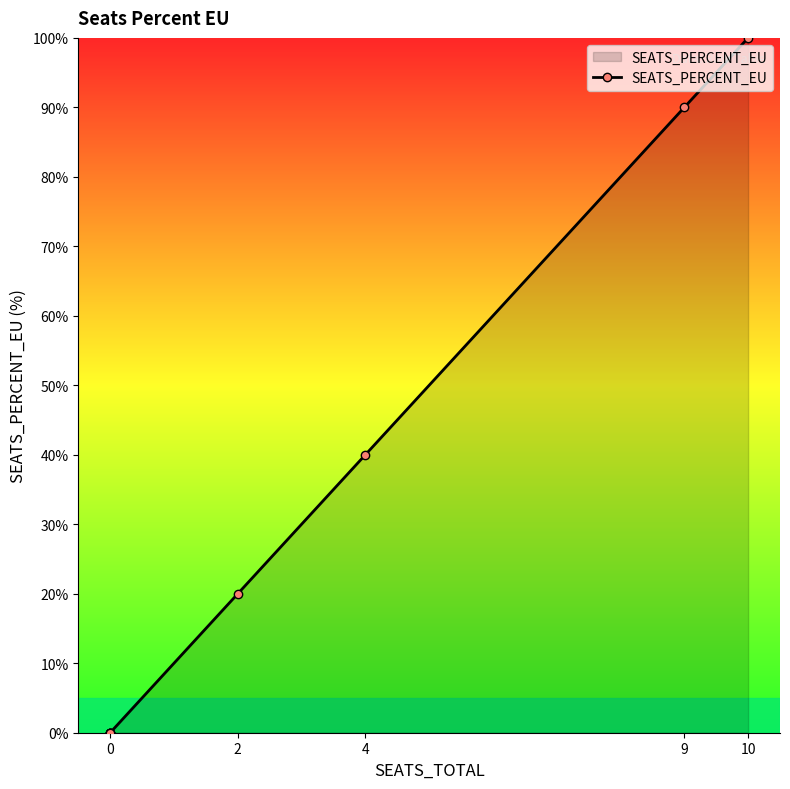

True or false: there are more than 0 points higher than both neighbors.

False